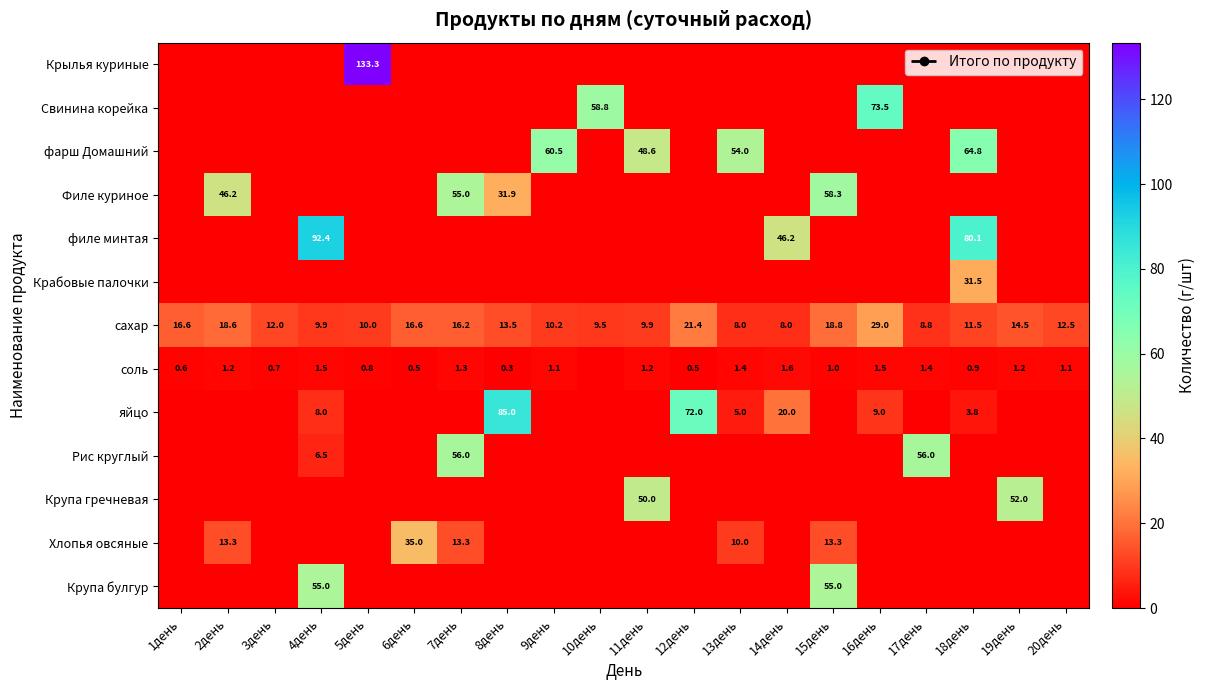

At 10день, list the series in order from smallest to largest.

Крылья куриные, фарш Домашний, Филе куриное, филе минтая, Крабовые палочки, соль, яйцо, Рис круглый, Крупа гречневая, Хлопья овсяные, Крупа булгур, сахар, Свинина корейка